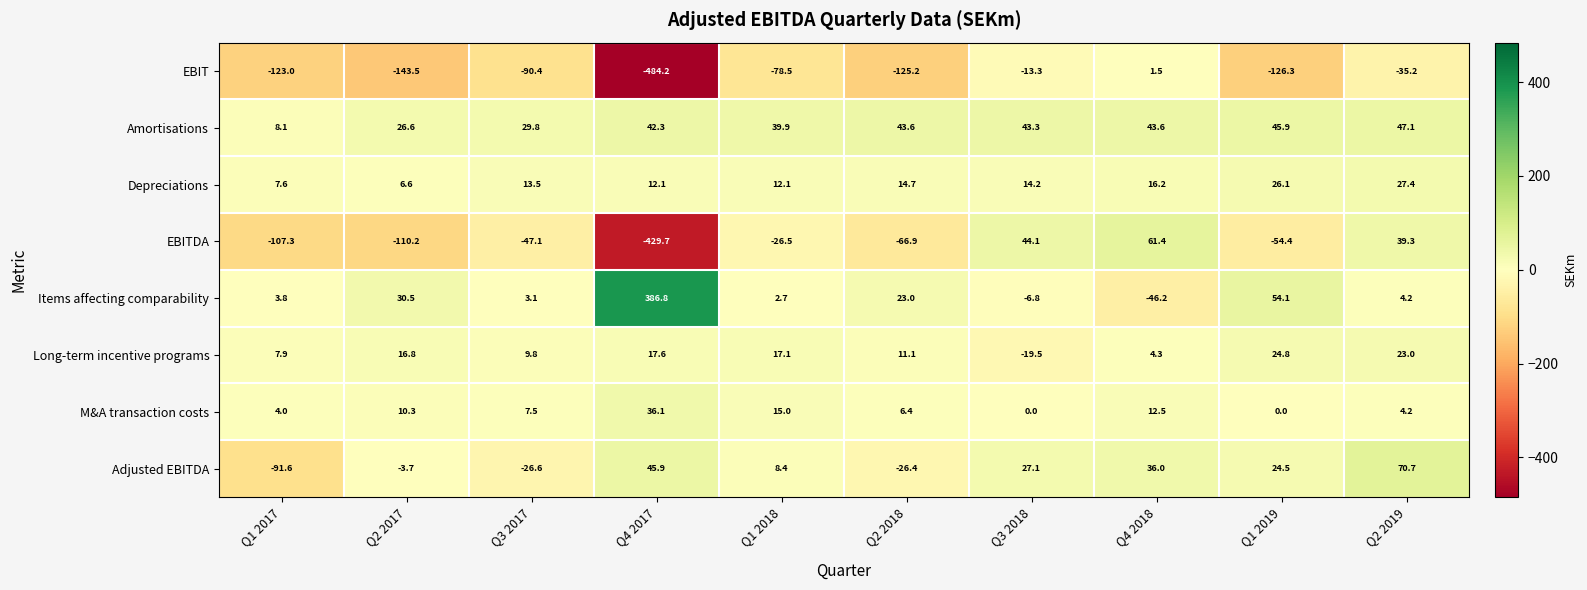

What is the difference between the maximum and minimum values in the EBIT series?

485.7